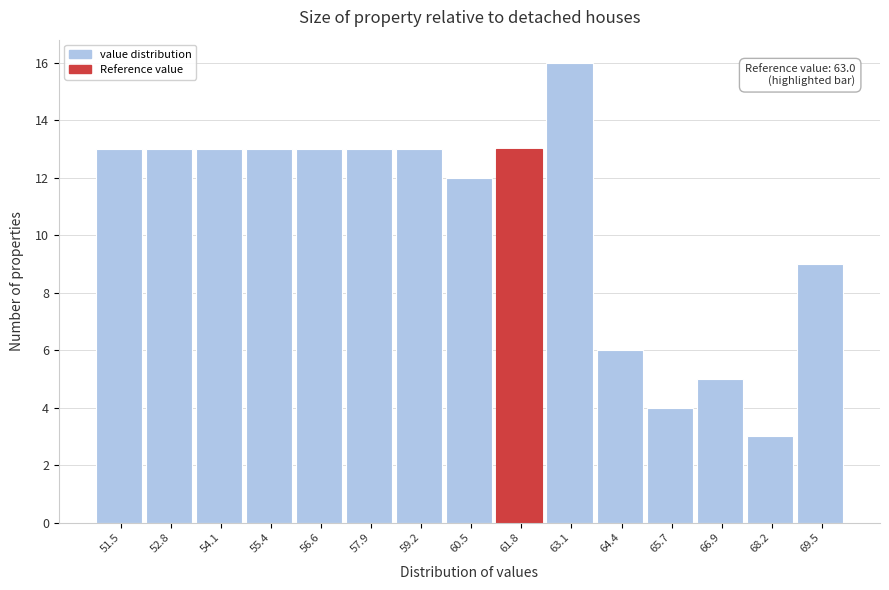

Reading left to right, transcribe all the data shown in this chart.

51.5=13	52.8=13	54.1=13	55.4=13	56.6=13	57.9=13	59.2=13	60.5=12	61.8=13	63.1=16	64.4=6	65.7=4	66.9=5	68.2=3	69.5=9